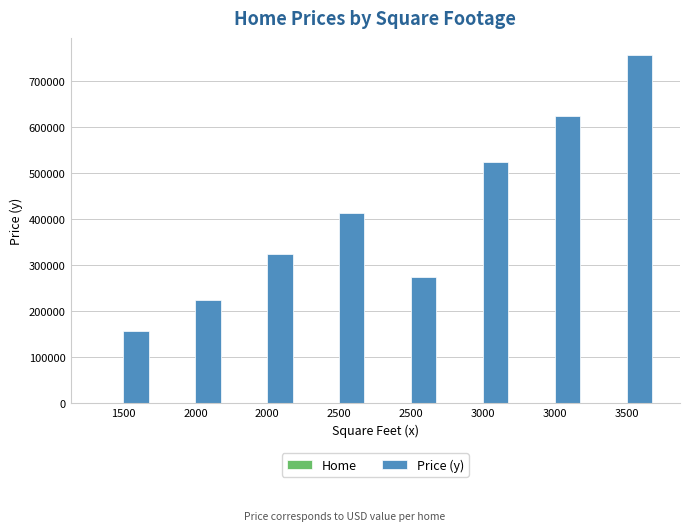

Reading left to right, extract all data points from this chart.

Home: 1500=1	2000=2	2000=3	2500=4	2500=5	3000=6	3000=7	3500=8
Price (y): 1500=156250	2000=225000	2000=325000	2500=412500	2500=275000	3000=525000	3000=625000	3500=756250